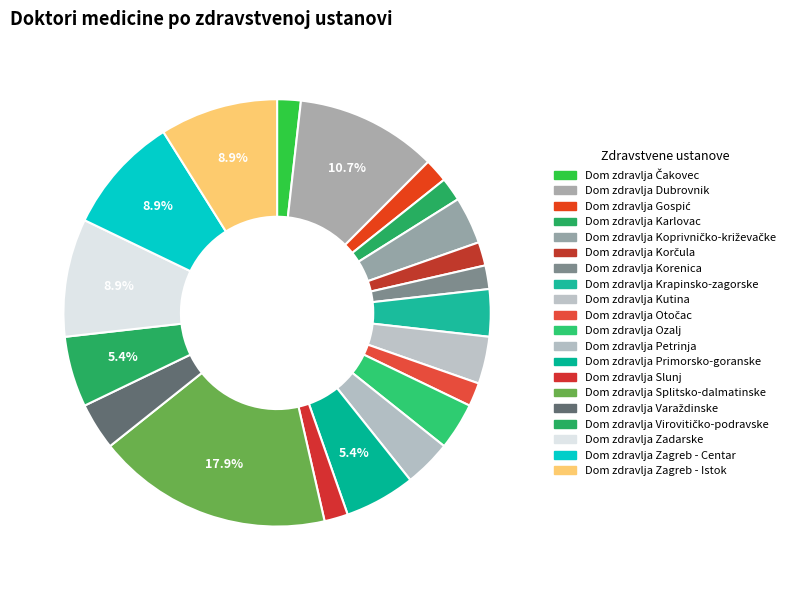

Is Dom zdravlja Zadarske the majority of the pie?

No